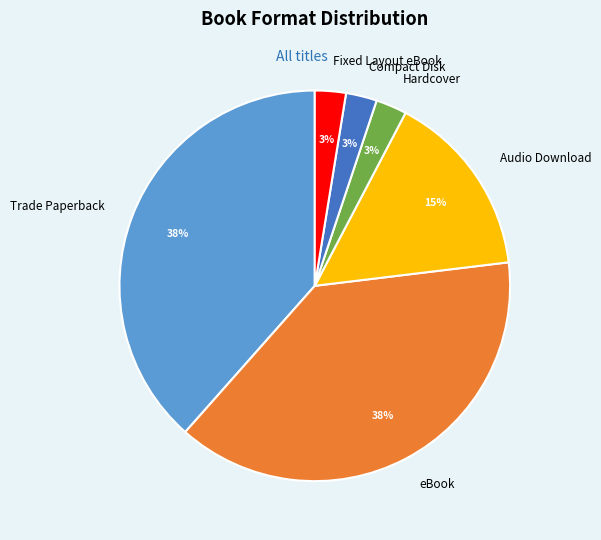

Count the number of slices in the pie.

6